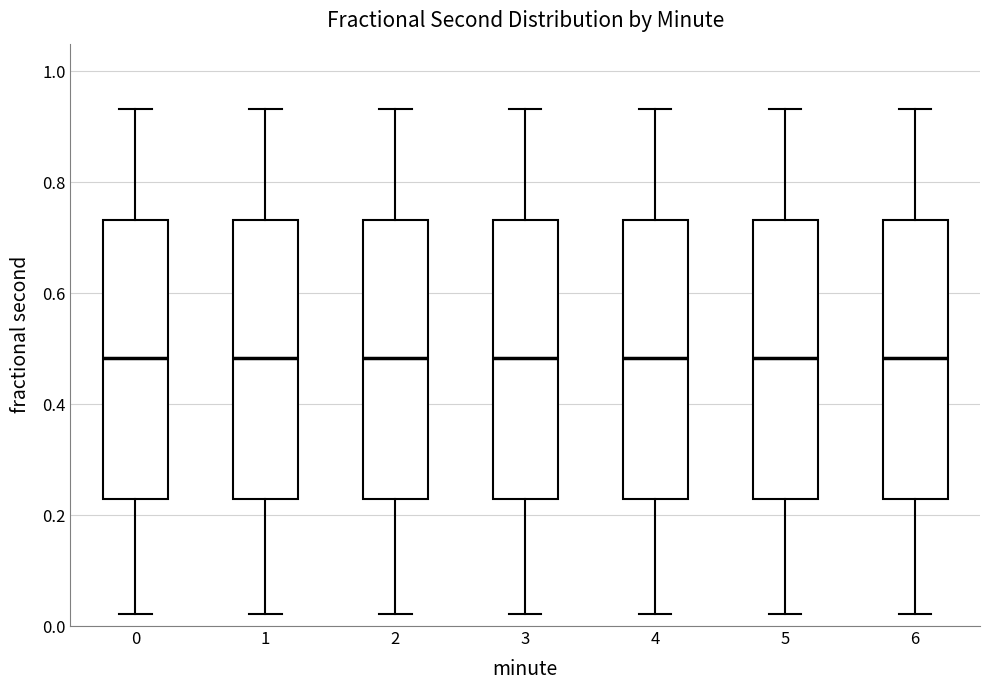

Reading left to right, transcribe this box plot: for each box, give where its median line is, the range the box spans, and where its two whiskers end, as read against the y-axis. The values are not printed on the chart, so give them approximately, as read against the axis.

0: median 0.48, box 0.22 to 0.74, whiskers 0.02 to 0.94
1: median 0.48, box 0.22 to 0.74, whiskers 0.02 to 0.94
2: median 0.48, box 0.22 to 0.74, whiskers 0.02 to 0.94
3: median 0.48, box 0.22 to 0.74, whiskers 0.02 to 0.94
4: median 0.48, box 0.22 to 0.74, whiskers 0.02 to 0.94
5: median 0.48, box 0.22 to 0.74, whiskers 0.02 to 0.94
6: median 0.48, box 0.22 to 0.74, whiskers 0.02 to 0.94